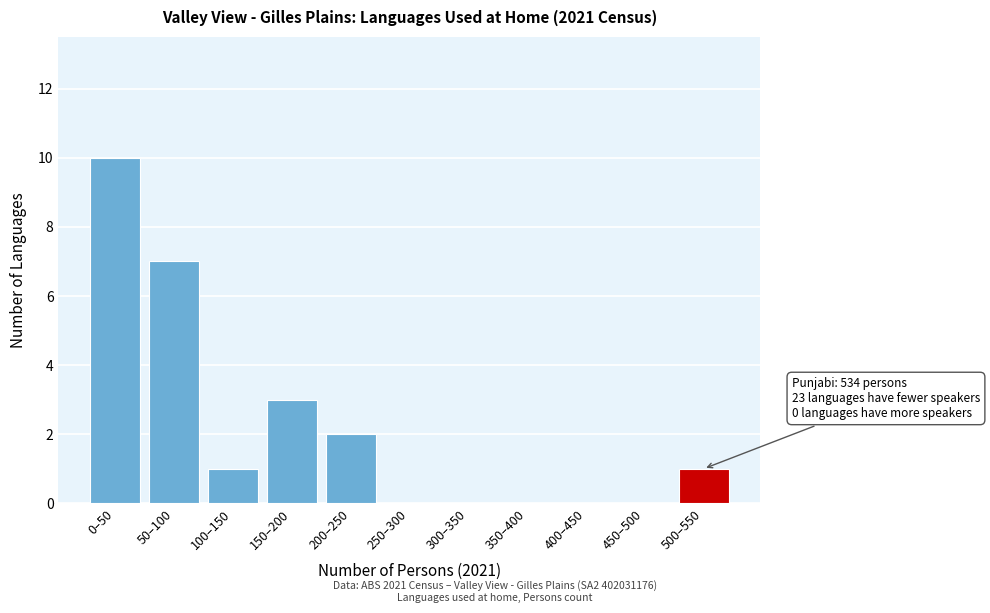

Reading right to left, list all the values displayed in this chart.

500–550=1	450–500=0	400–450=0	350–400=0	300–350=0	250–300=0	200–250=2	150–200=3	100–150=1	50–100=7	0–50=10